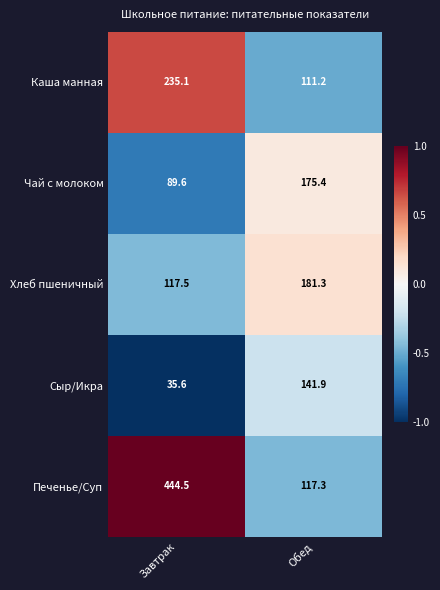

What is the spread (max minus min) of values at Обед?

70.1